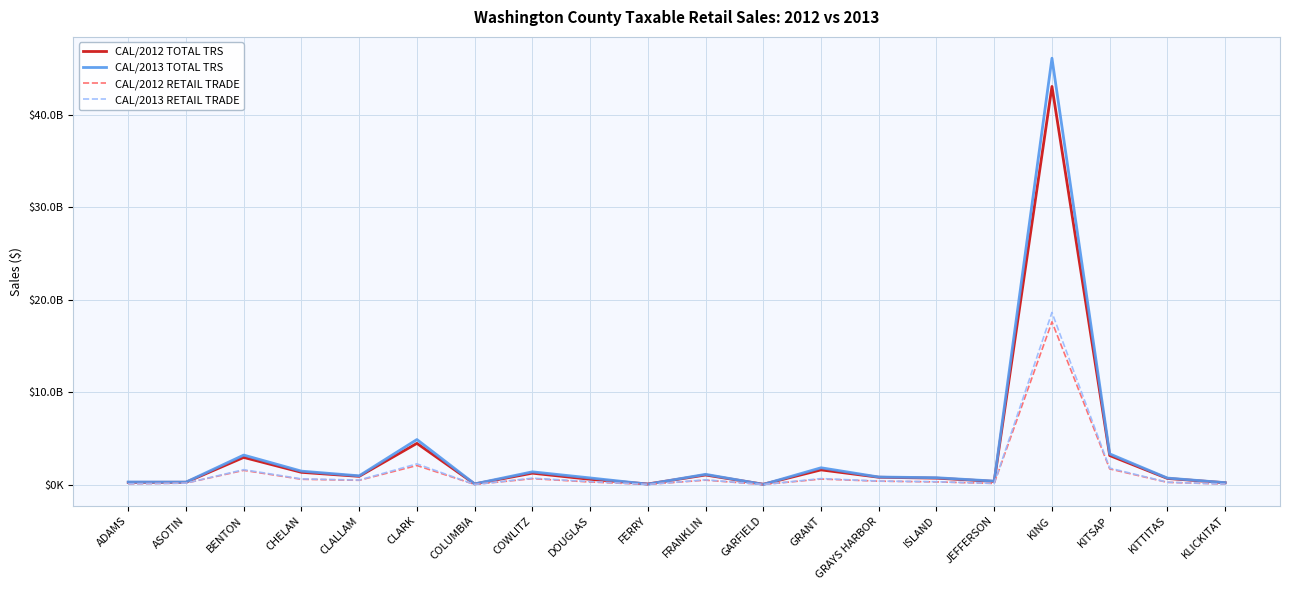

How many interior local peaks does the CAL/2013 TOTAL TRS series have?

6